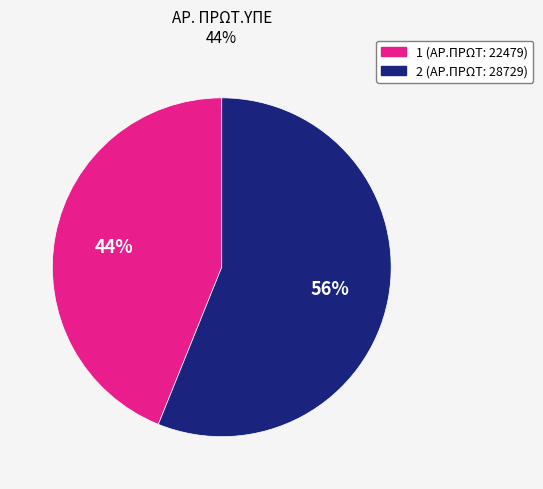

Is it true that 1 is 44% of the pie?

True